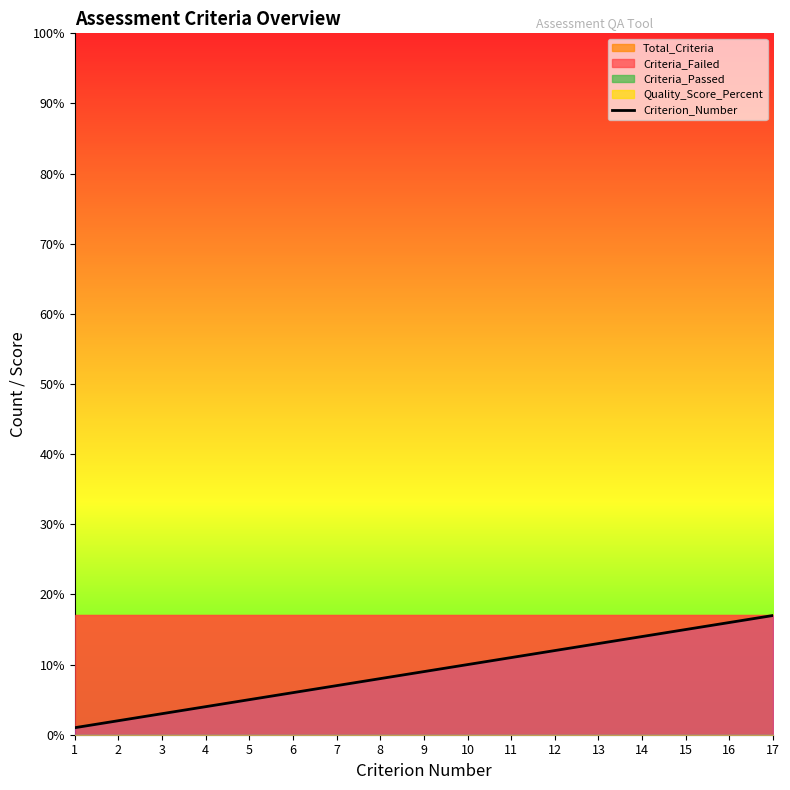

How many categories are shown in the chart?

17